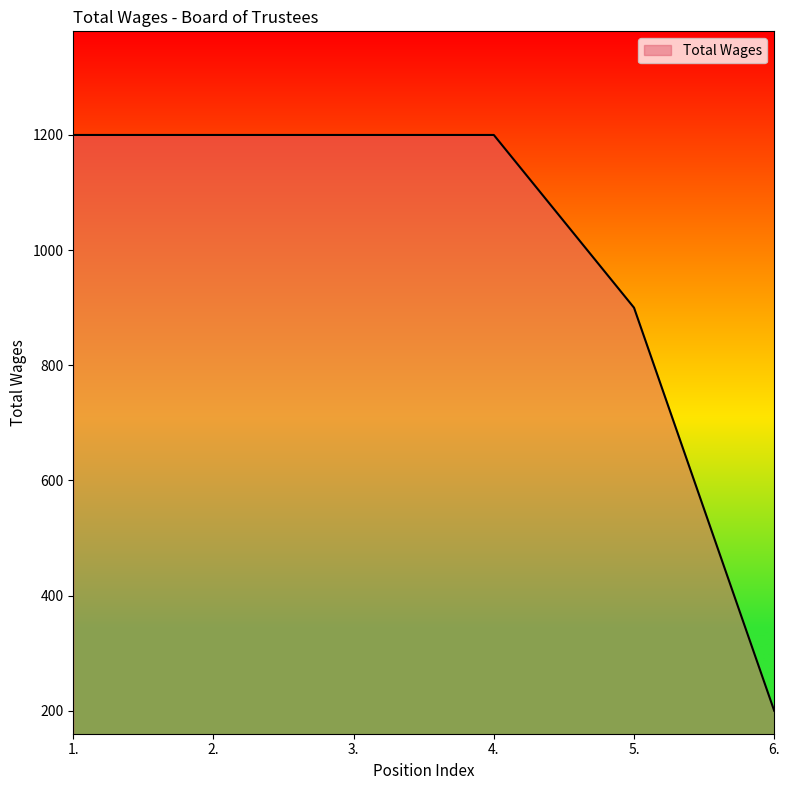

Does the chart display data point markers on the line(s)?

No